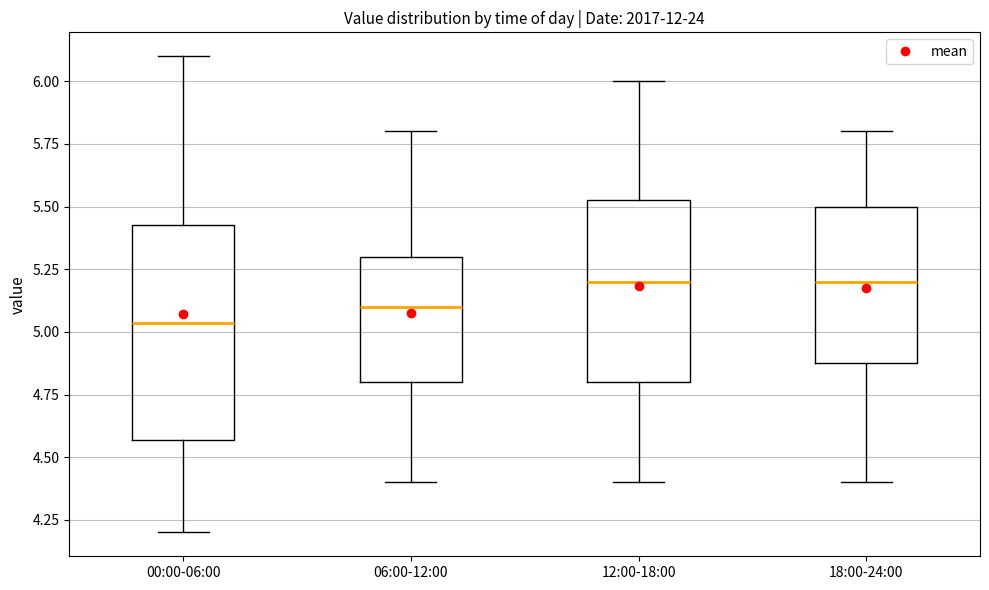

Where is the lower edge of the box for 18:00-24:00 on the y-axis? The values are not printed on the chart, so give them approximately, as read against the axis.

4.90